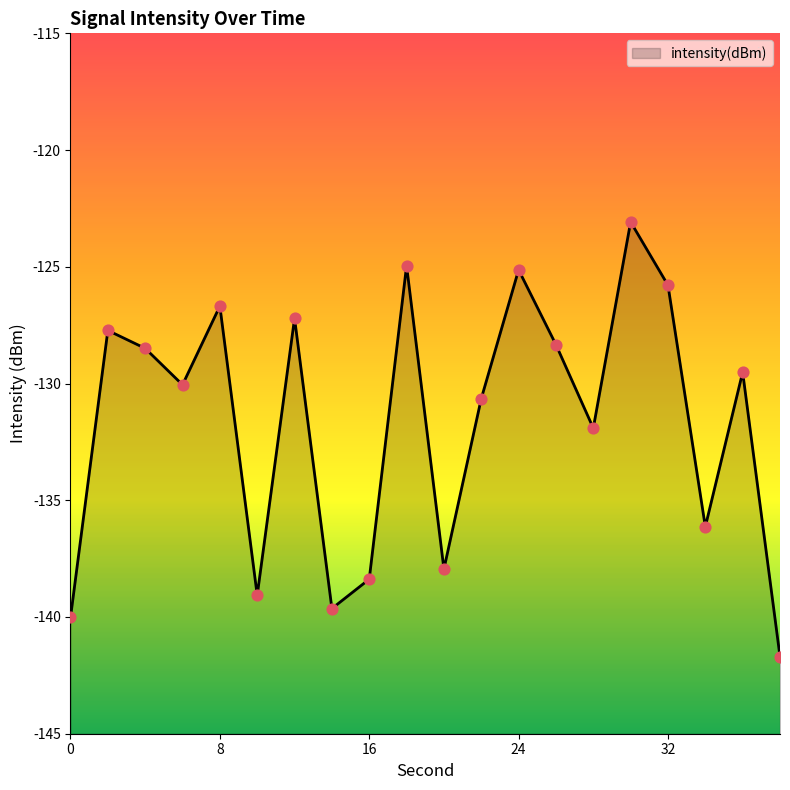

Between 22 and 32, which is larger?

32